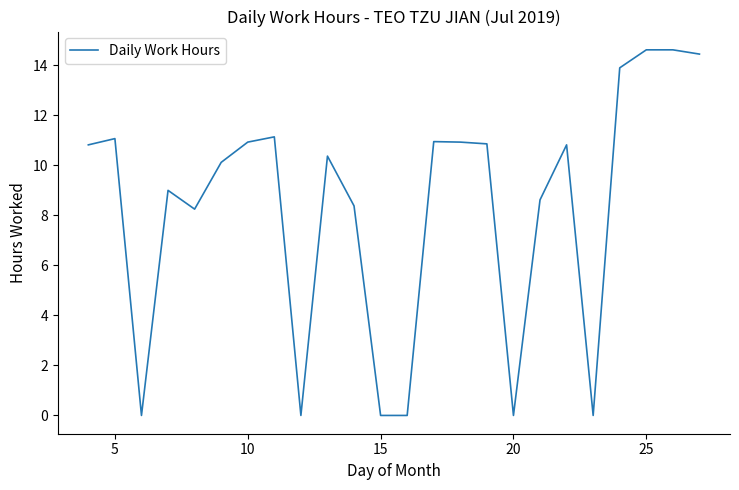

What is the maximum value shown in the chart?

14.6